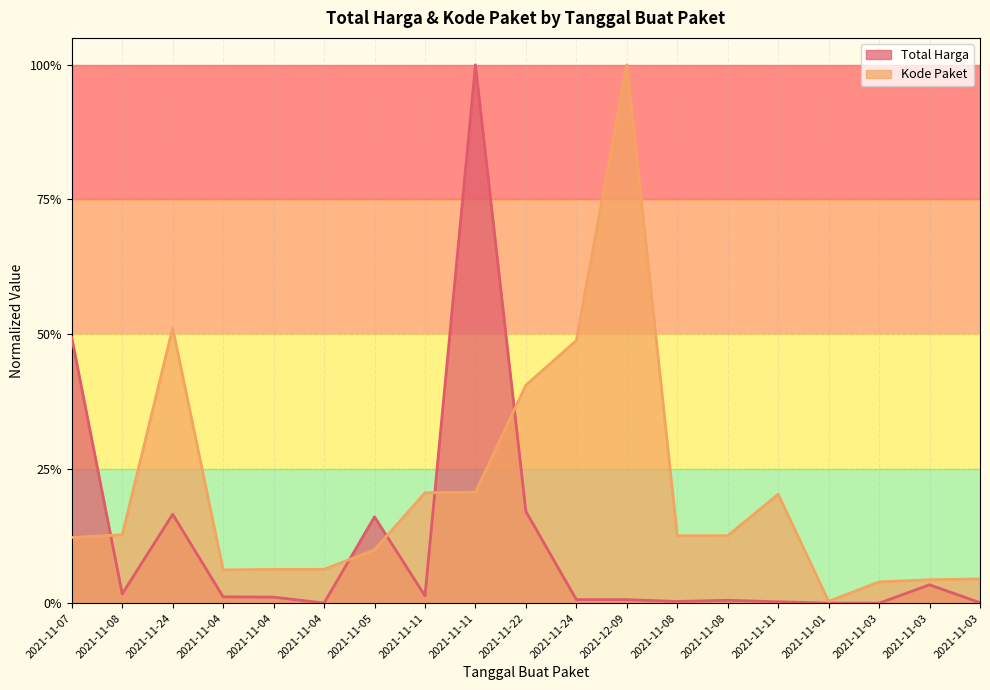

At 2021-11-11, list the series in order from largest to smallest.

Kode Paket, Total Harga